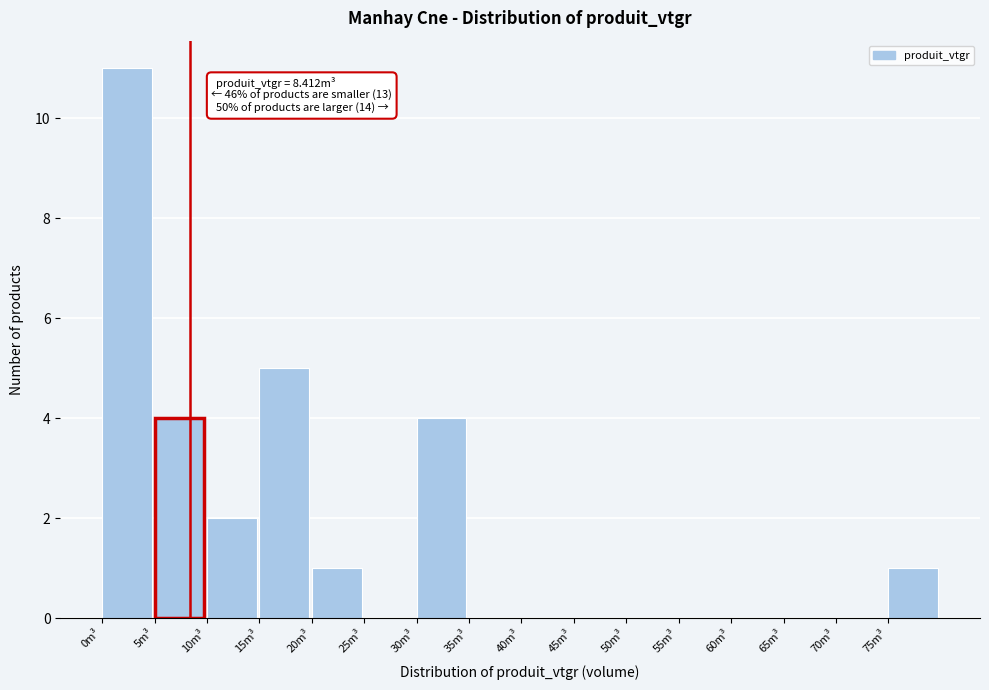

Over which range of the x-axis is the bar tallest?

0 to 5